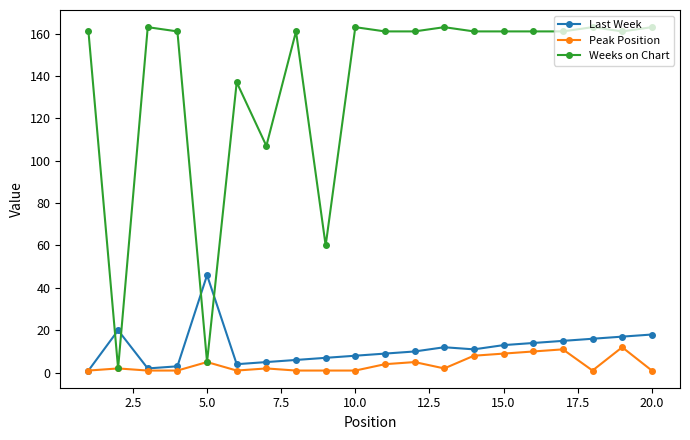

What is the highest value of the Peak Position series?

12